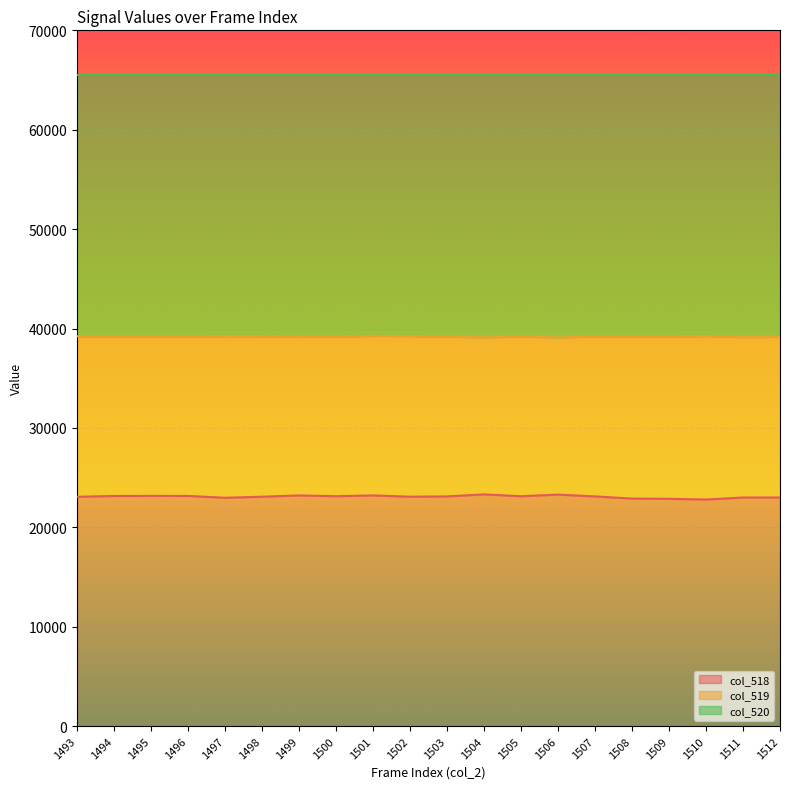

Where is the first local maximum for col_519?

1495